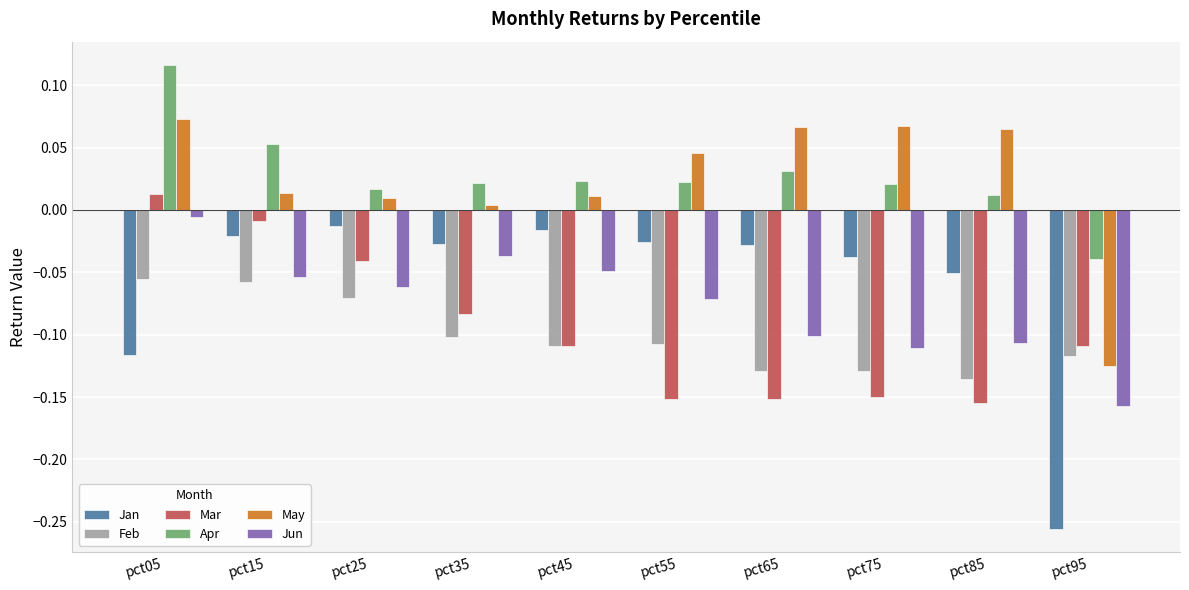

How many groups of bars are there?

10